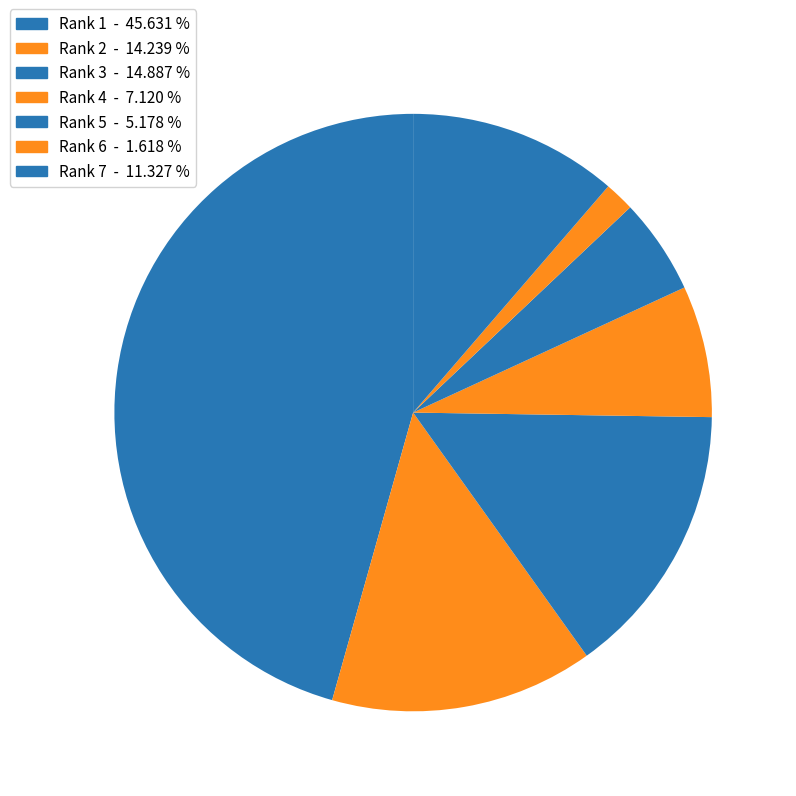

Rank the categories by value from highest to lowest.

Rank 1, Rank 3, Rank 2, Rank 7, Rank 4, Rank 5, Rank 6